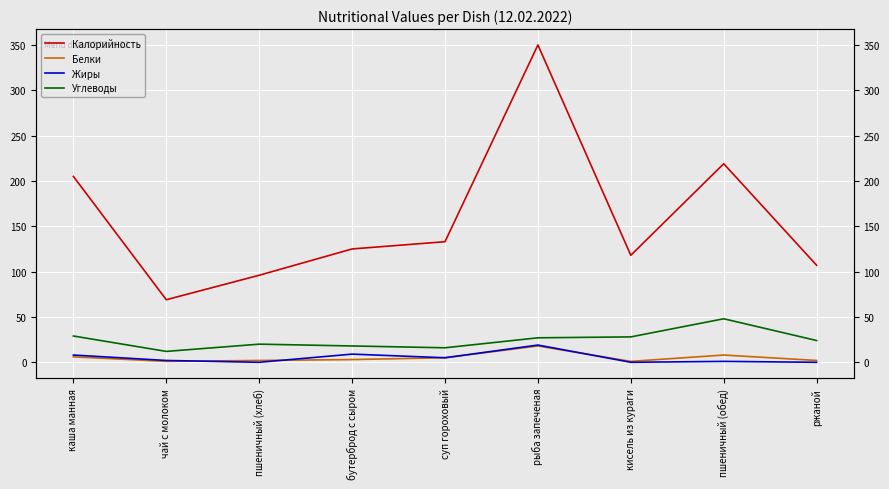

Rank the series by their maximum value, from lowest to highest.

Белки, Жиры, Углеводы, Калорийность